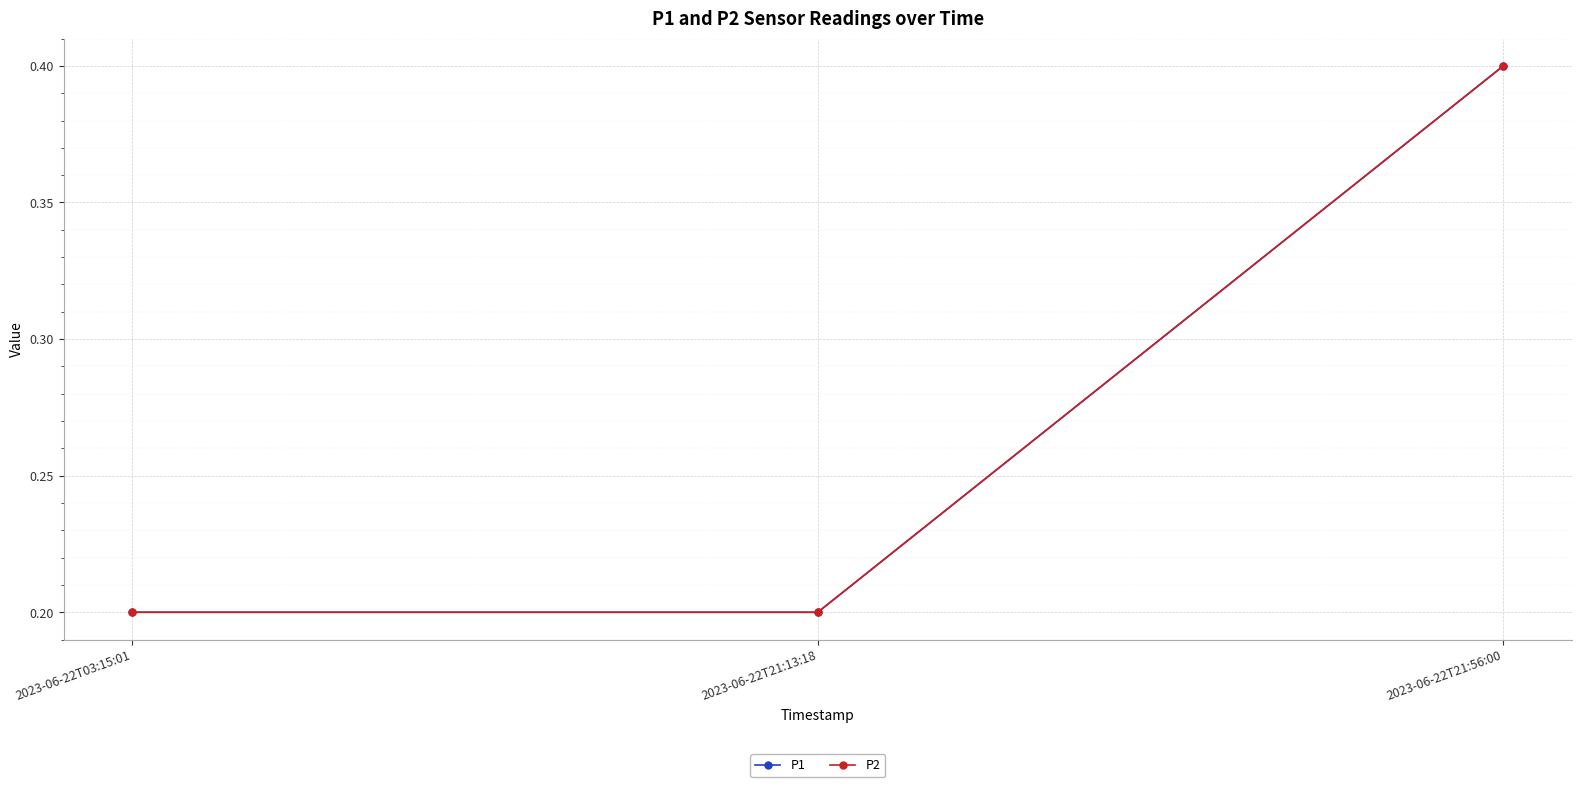

Does the chart have visible grid lines?

Yes